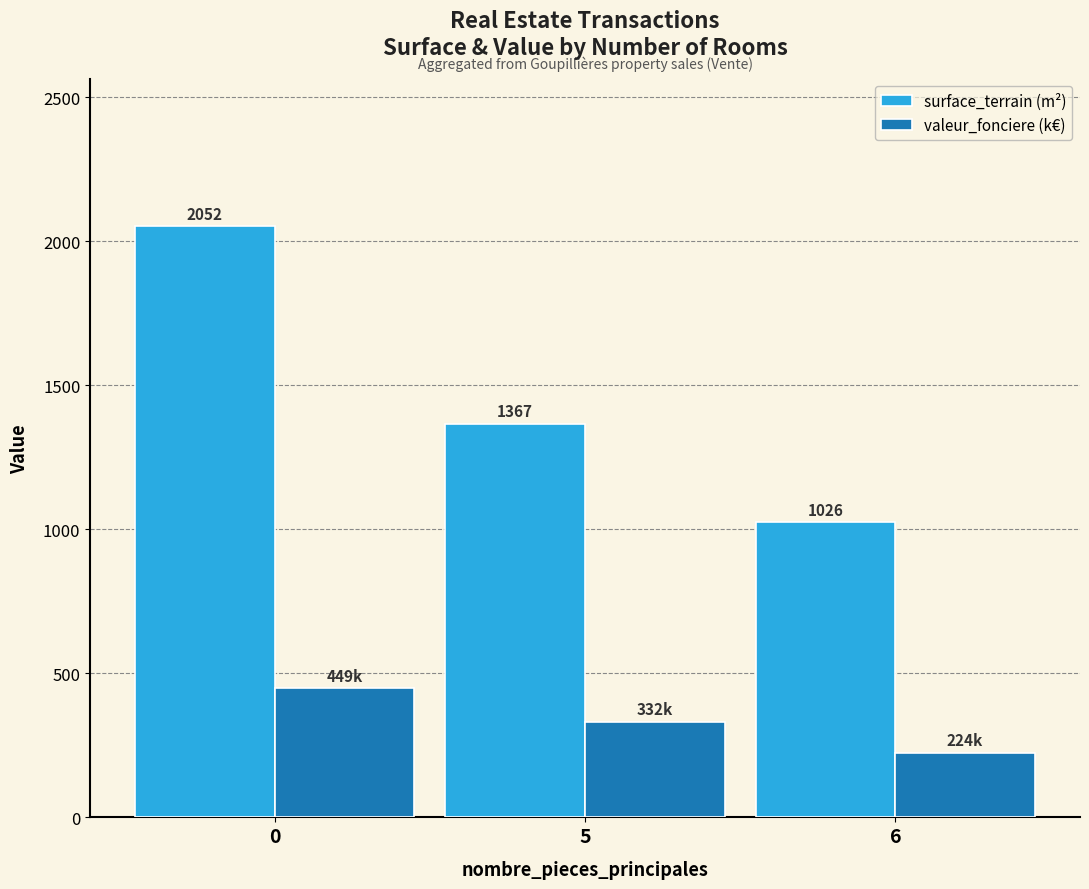

What is the total value across all series at 6?

1250.4